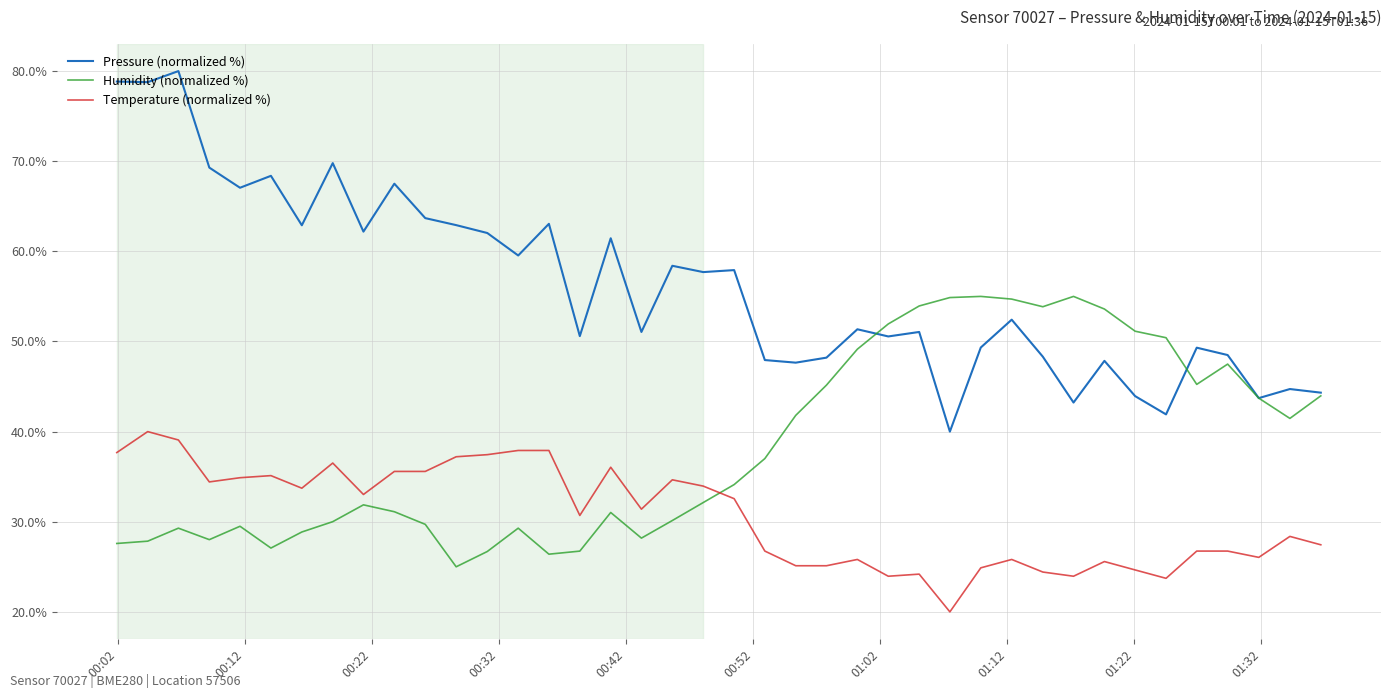

What is the sum of all Temperature (normalized %) values?

1224.7